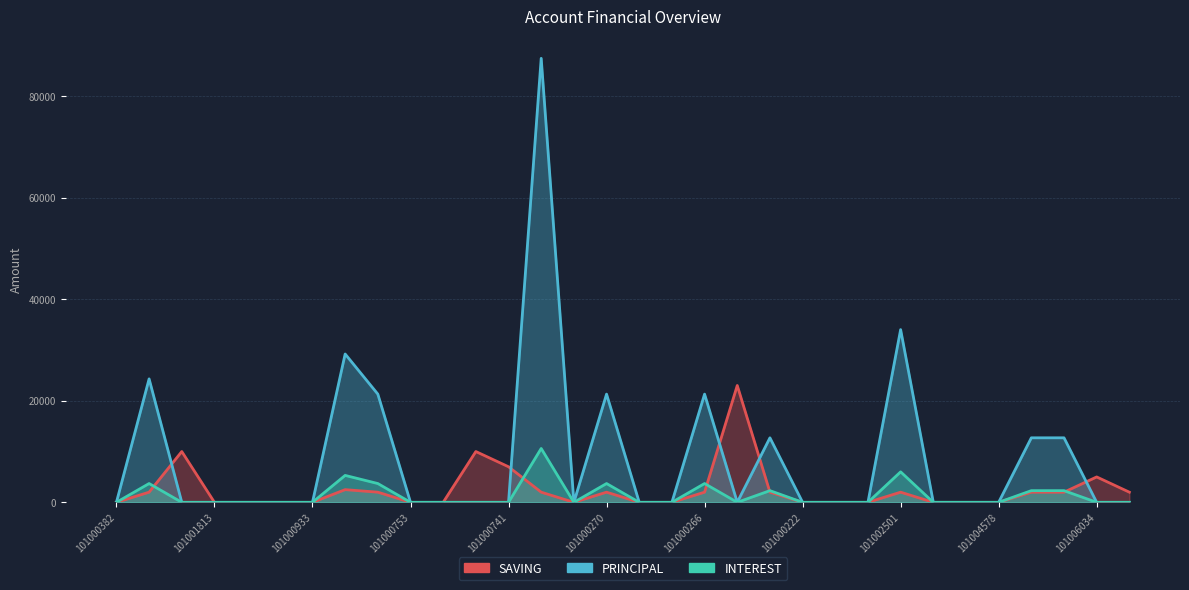

What is the maximum value for PRINCIPAL?

87400